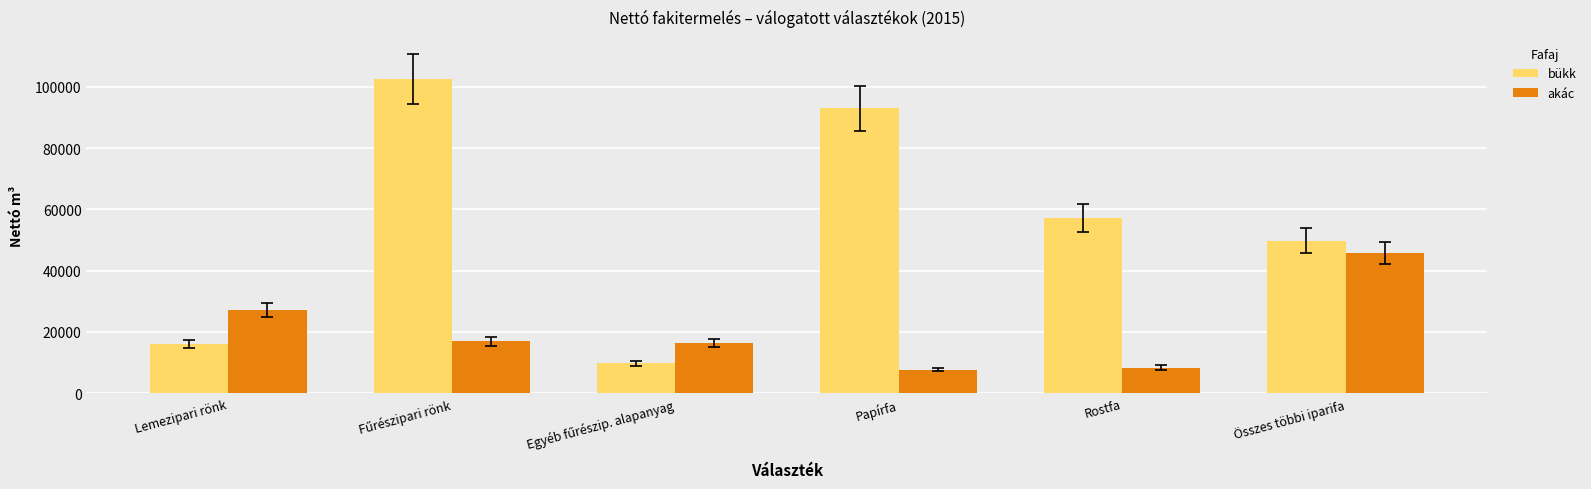

Is the value of akác at Papírfa greater than the value of bükk at Papírfa?

No